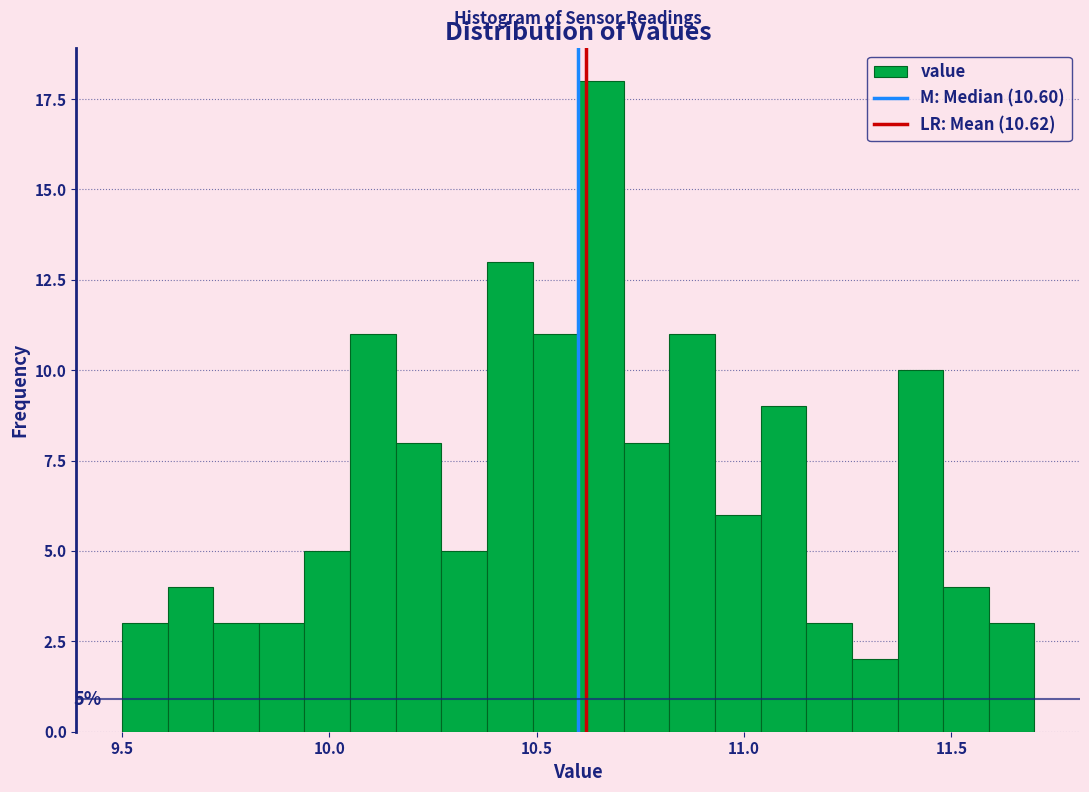

Read against the x-axis, roughly where is the centre of the tallest bar?

10.65